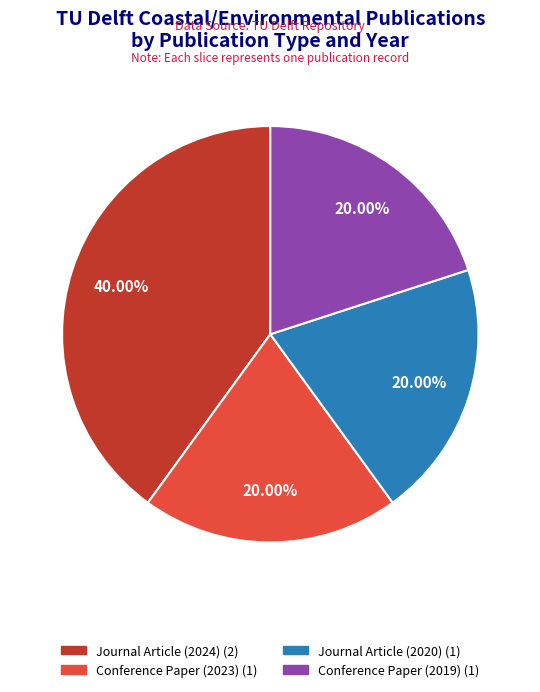

Is there any slice that represents more than half of the pie?

No